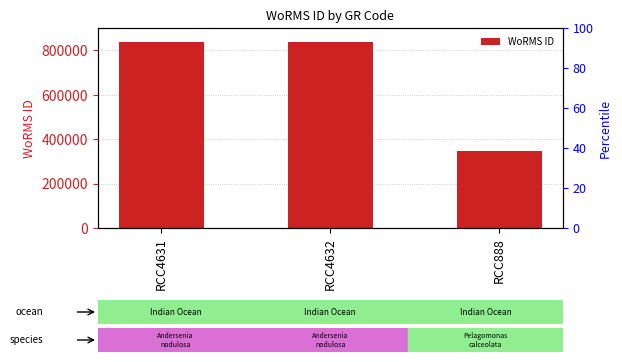

List the labels in order of value, smallest first.

RCC888, RCC4631, RCC4632